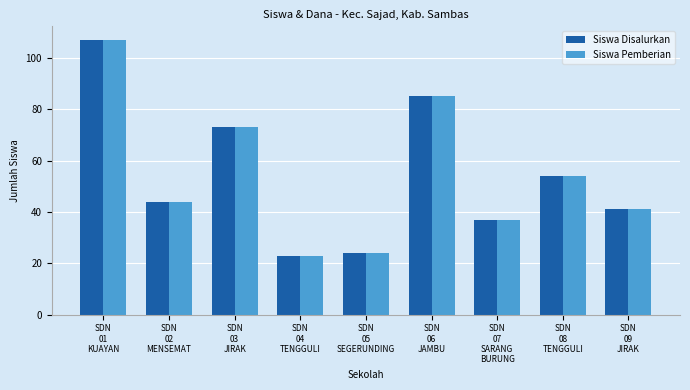

What is the minimum value for Siswa Disalurkan?

23